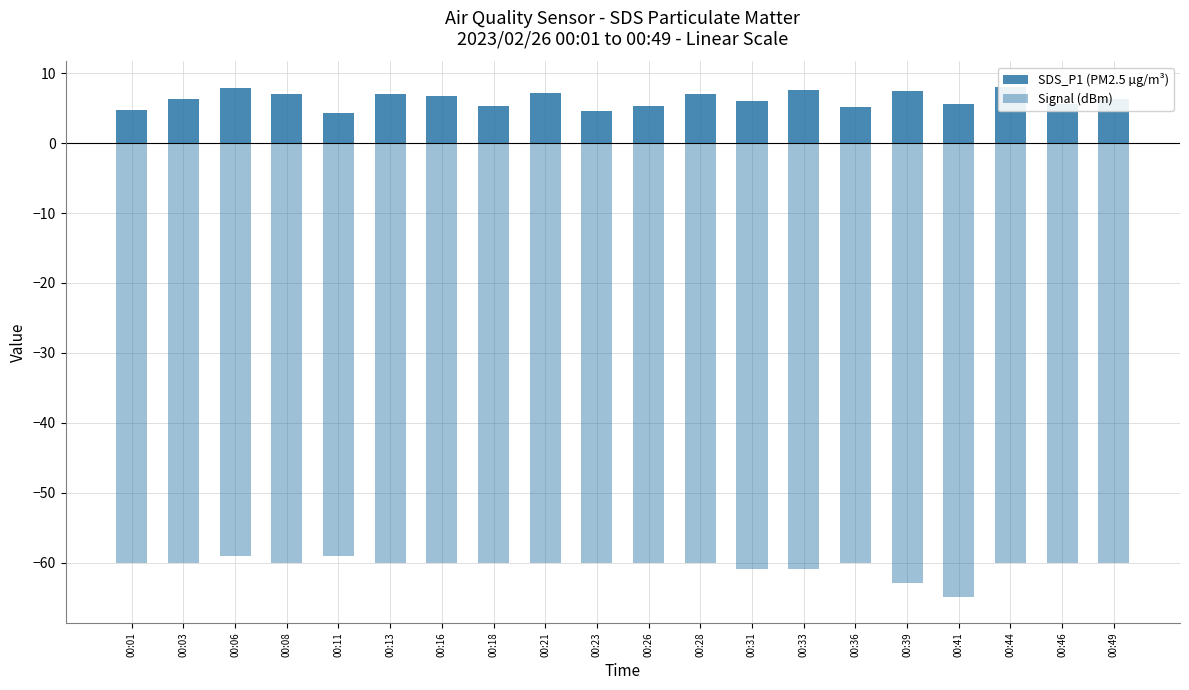

Is it true that Signal (dBm) equals -60.0 at 00:03?

True